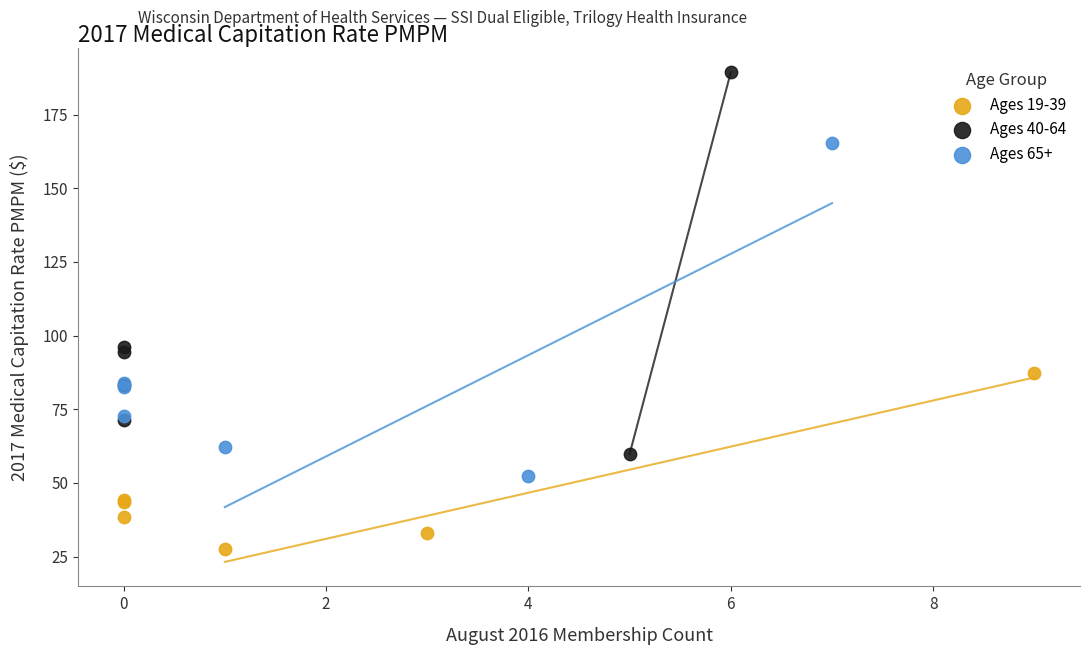

Which series contains the highest Y value?

Ages 40-64